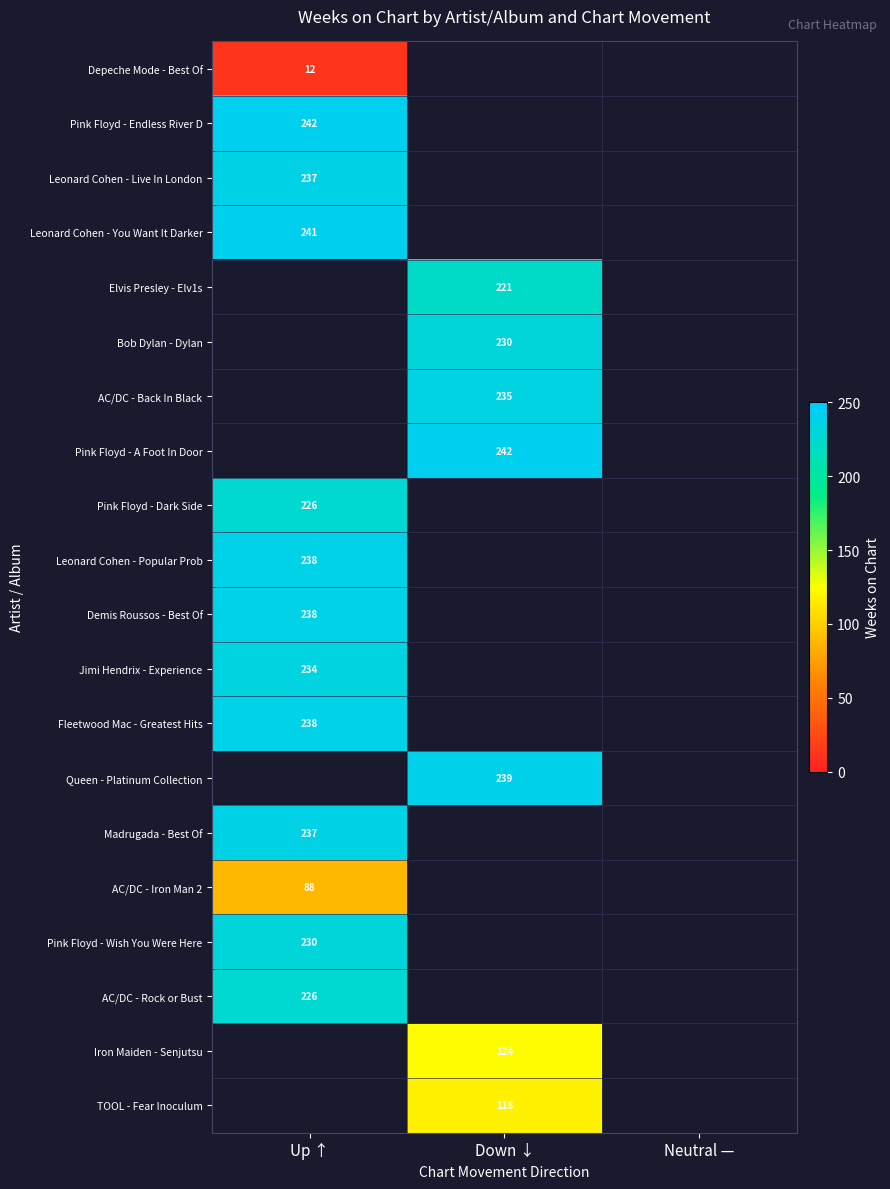

Is the value of Leonard Cohen - Live In London at Neutral — greater than the value of Queen - Platinum Collection at Neutral —?

No